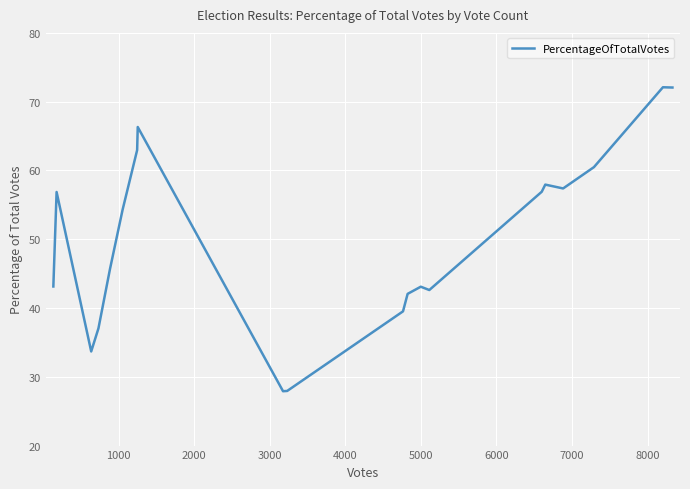

What is the difference between the maximum and minimum values?

44.2